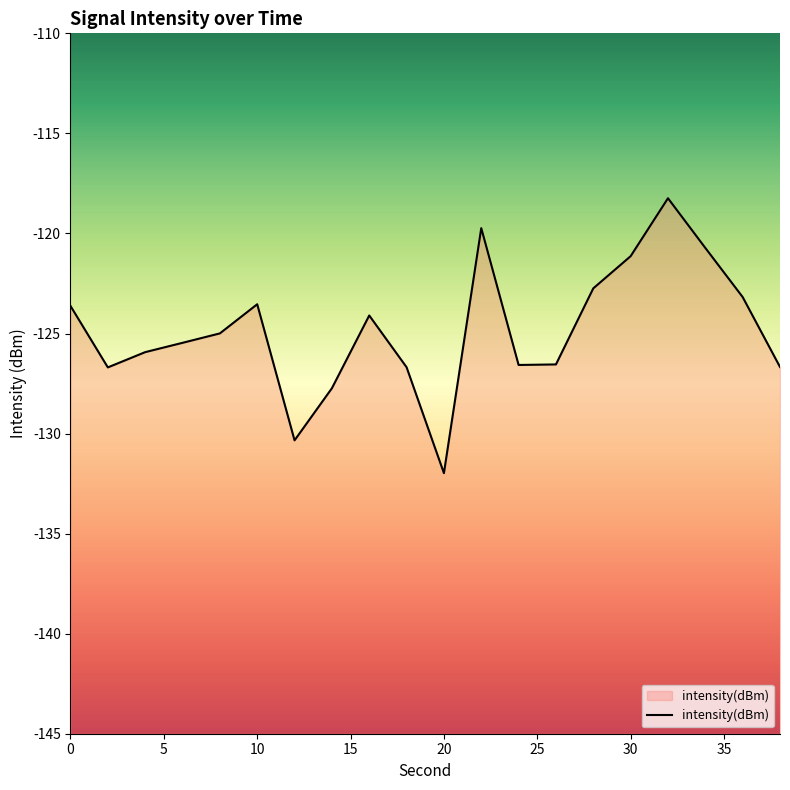

At which category does the data reach its first local valley?

2